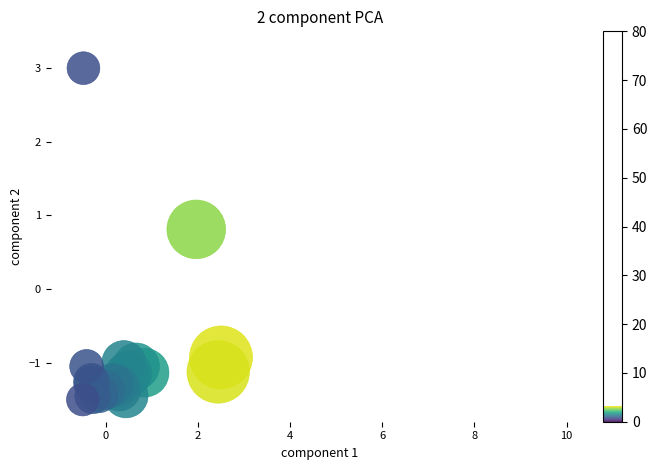

What Y value in the scatter plot is closest to 0?

0.8